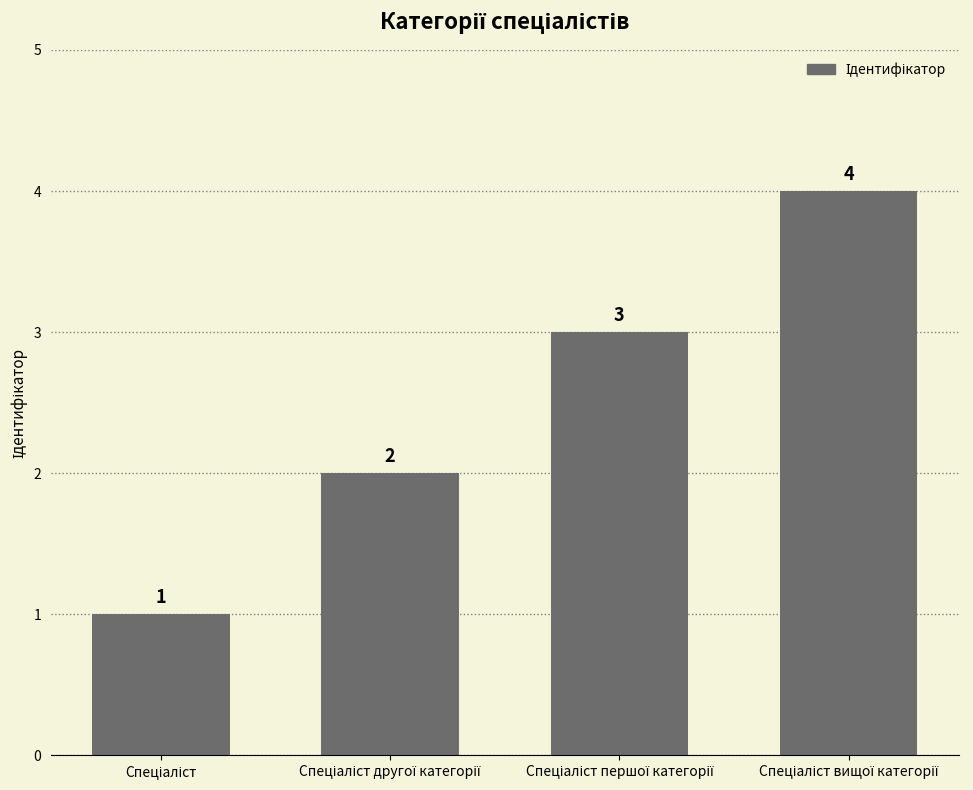

Count the values in the range 2 to 4.

3